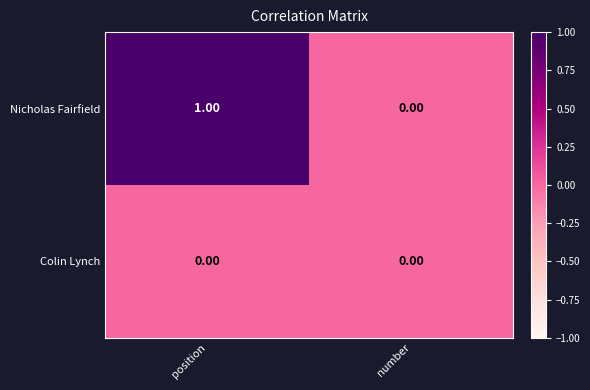

At which category is the sum across all series the highest?

position